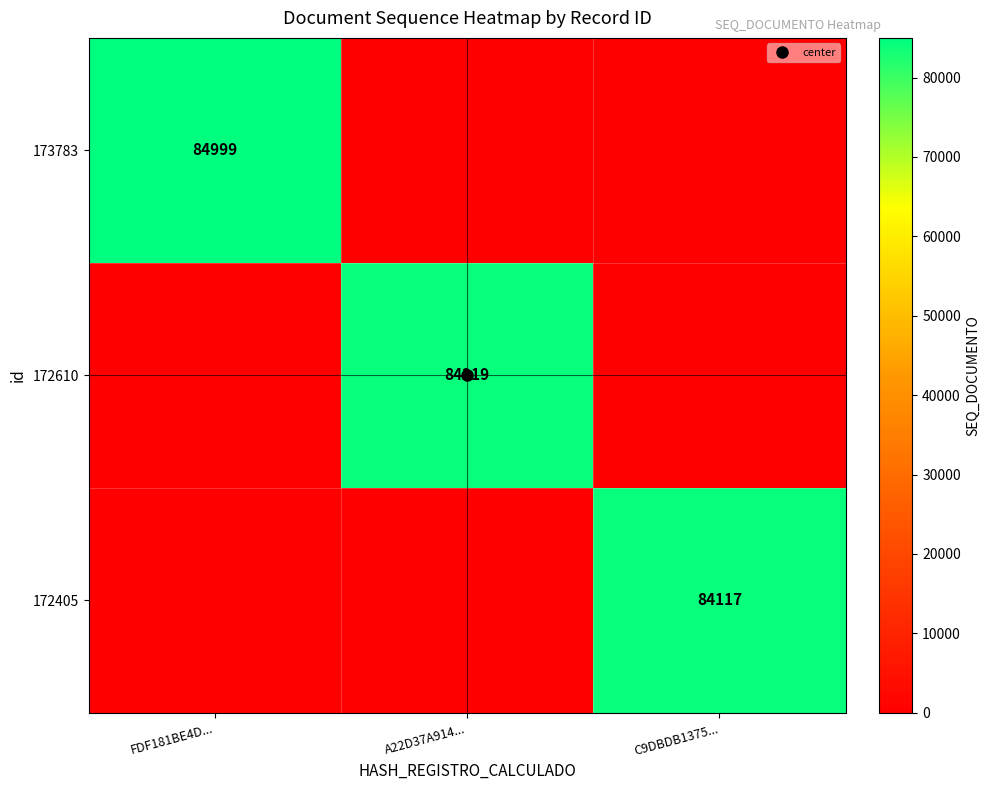

What is the sum of all 172405 values?

84117